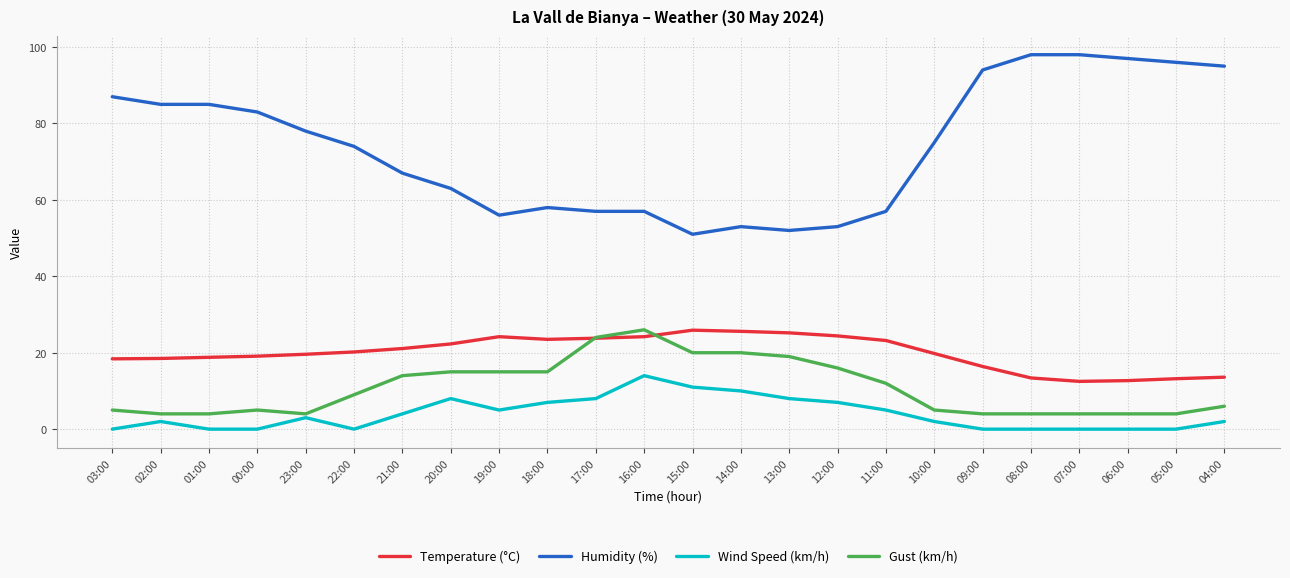

Which series has the largest total across all categories?

Humidity (%)